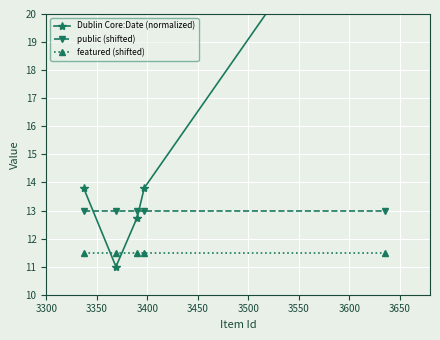

How many lines are shown in the chart?

3